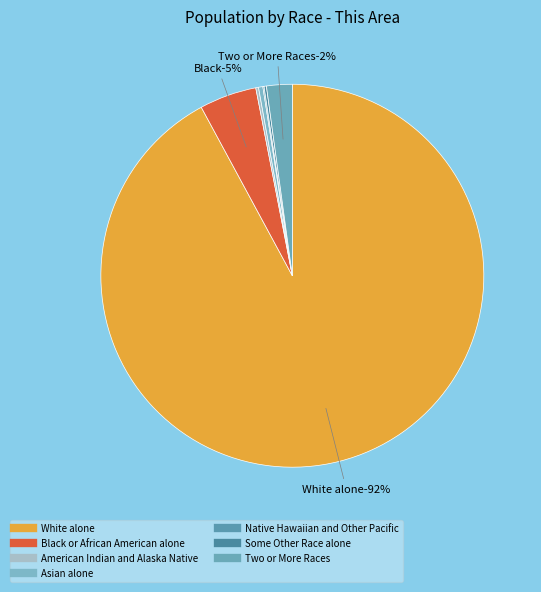

To the nearest percent, what is the average slice percentage?

14%